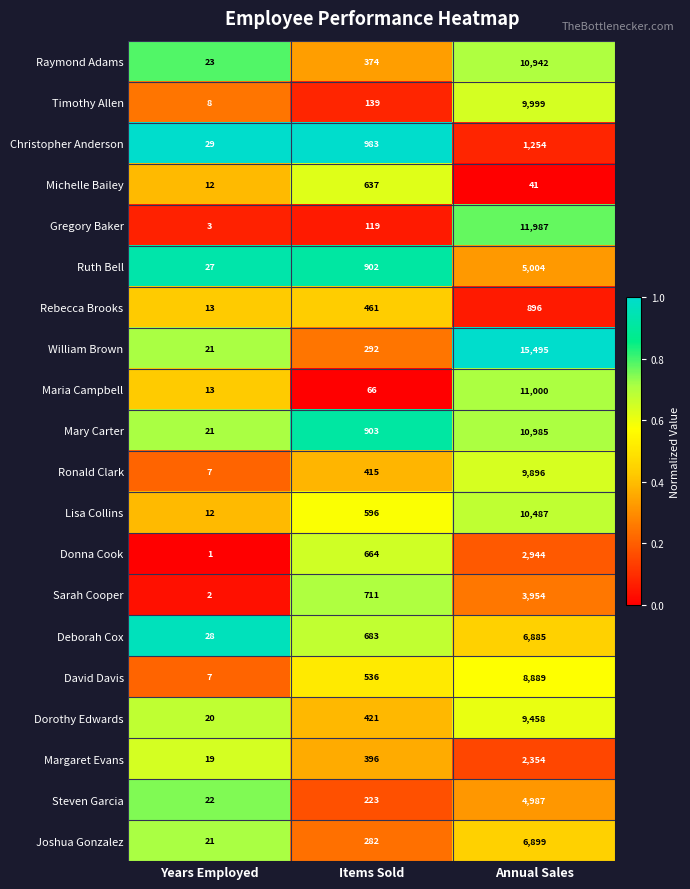

Where is Gregory Baker nearest to the value 5995?

Items Sold